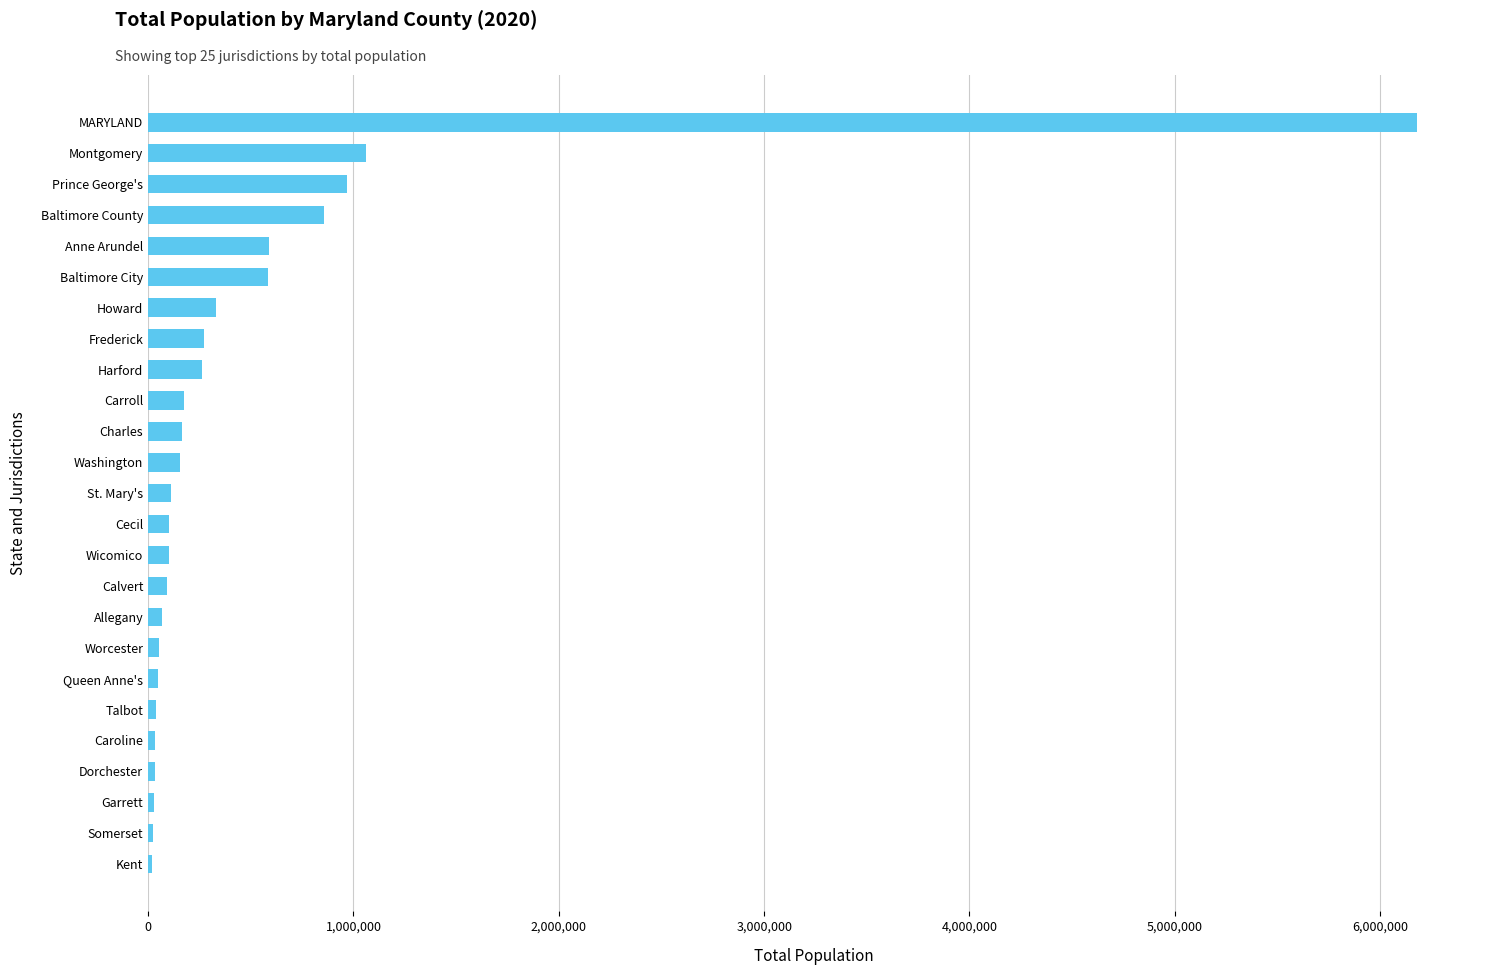

What is the sum of all values?

12354448